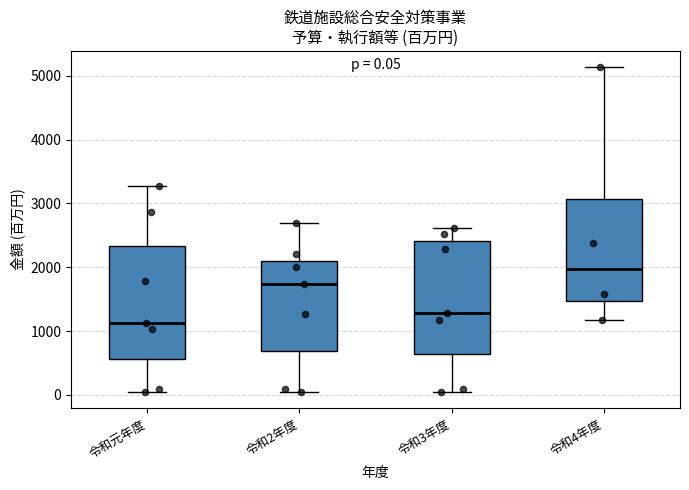

Which box's median line is the highest?

令和4年度